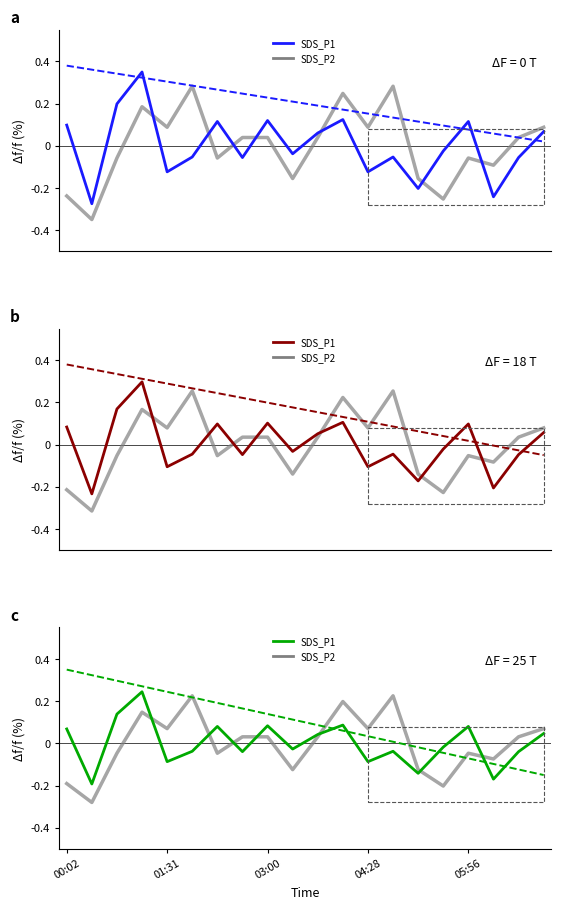

Which series has the largest range (max minus min)?

SDS_P2